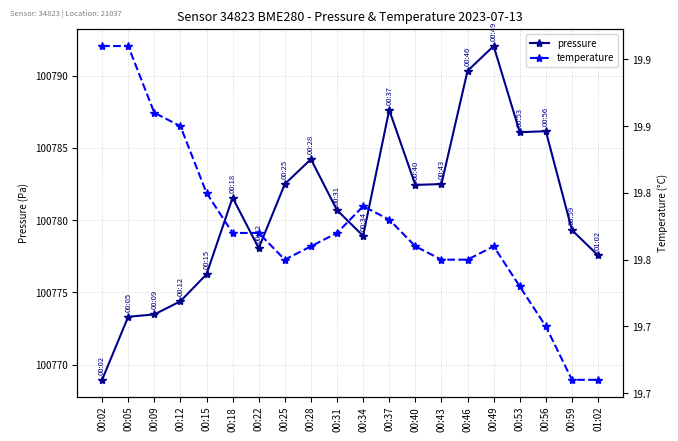

Is this an area chart (filled region under the line)?

No